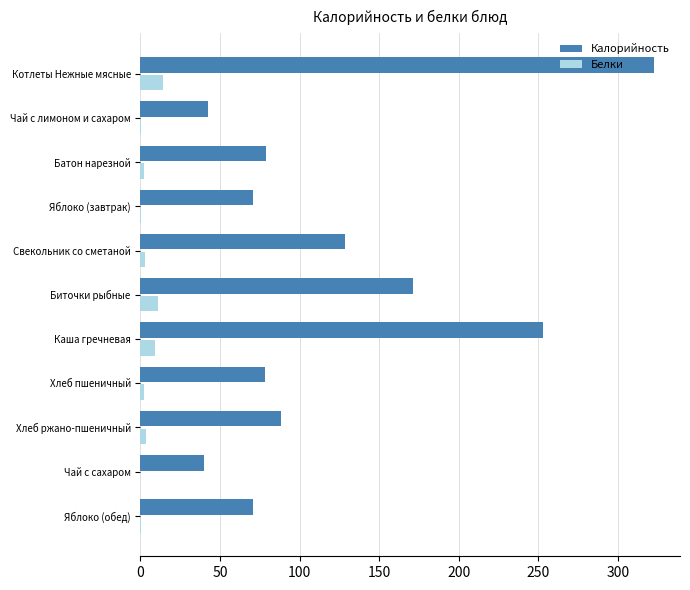

How many values in the Белки series exceed 2?

7